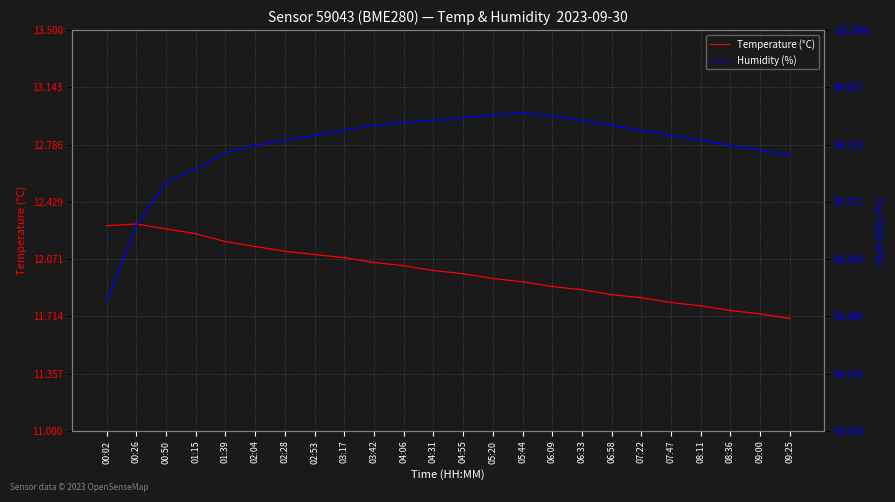

Rank the categories by Humidity (%) value from lowest to highest.

00:02, 00:26, 00:50, 01:15, 09:25, 01:39, 09:00, 02:04, 08:36, 02:28, 08:11, 02:53, 07:47, 03:17, 07:22, 03:42, 06:58, 04:06, 04:31, 06:33, 04:55, 06:09, 05:20, 05:44